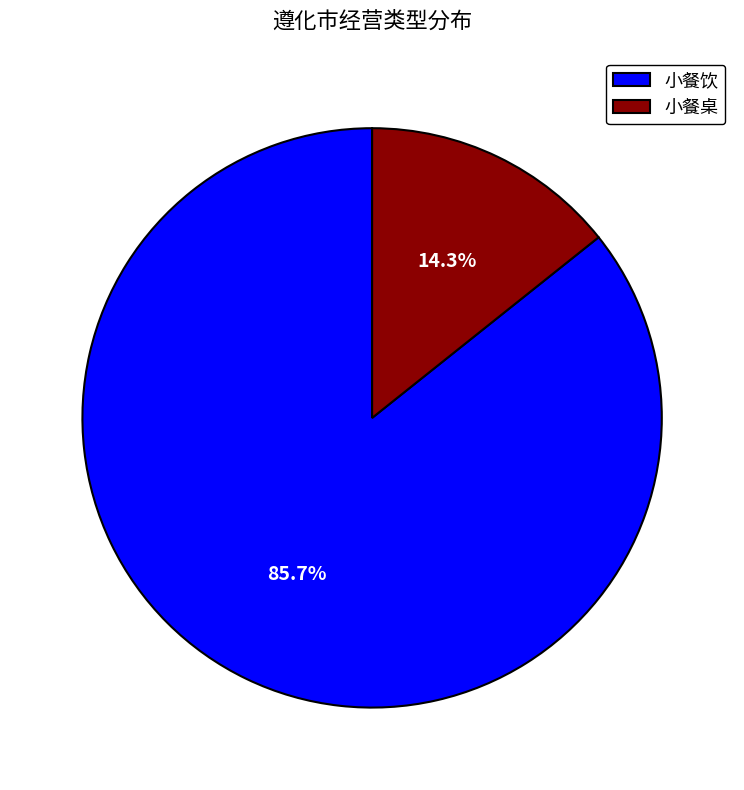

Which category accounts for the majority?

小餐饮